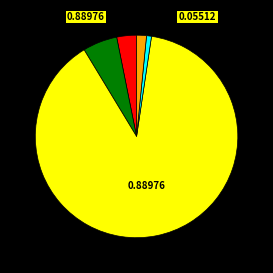

Is there a majority slice in this chart?

Yes